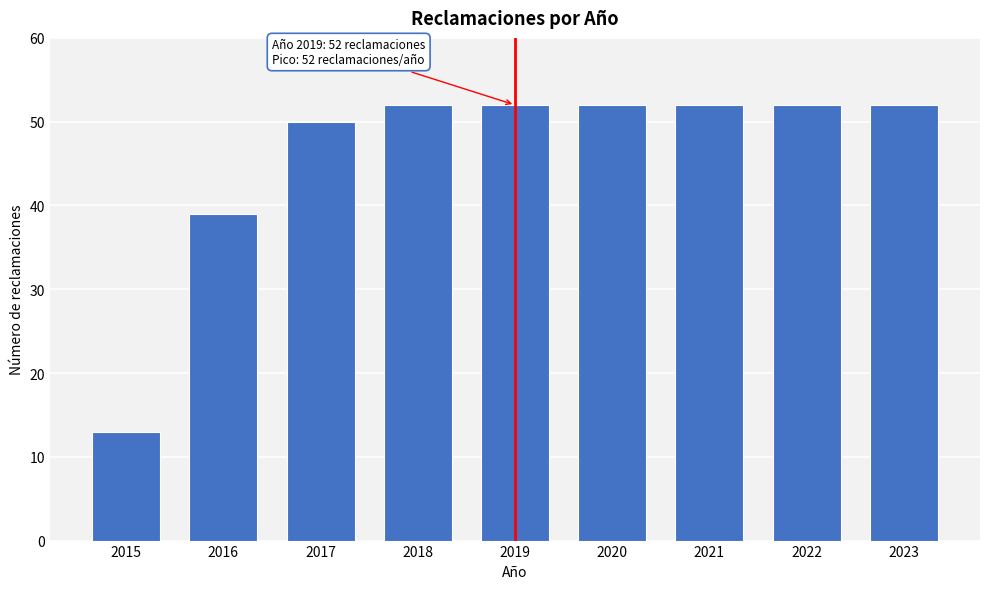

Reading left to right, extract all data points from this chart.

2015=13	2016=39	2017=50	2018=52	2019=52	2020=52	2021=52	2022=52	2023=52